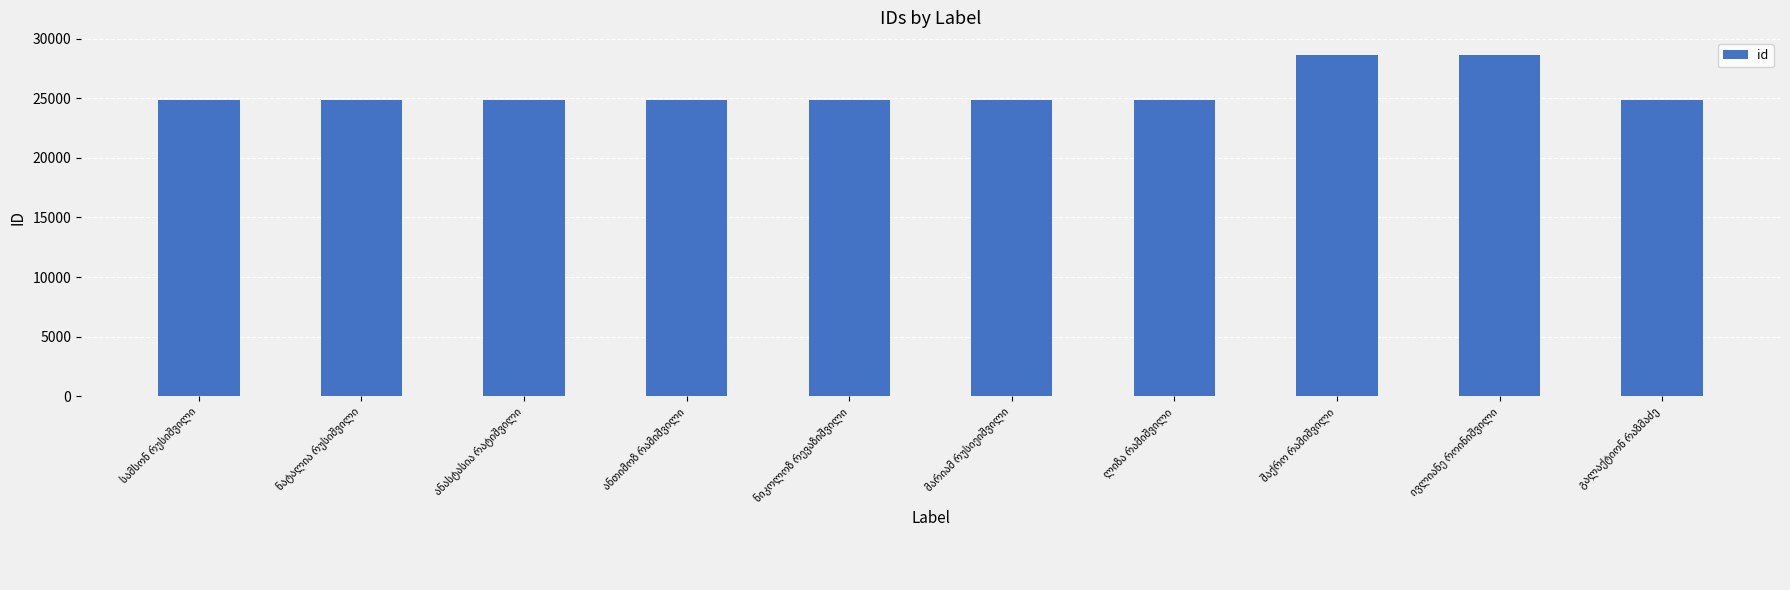

Count the number of categories in the chart.

10